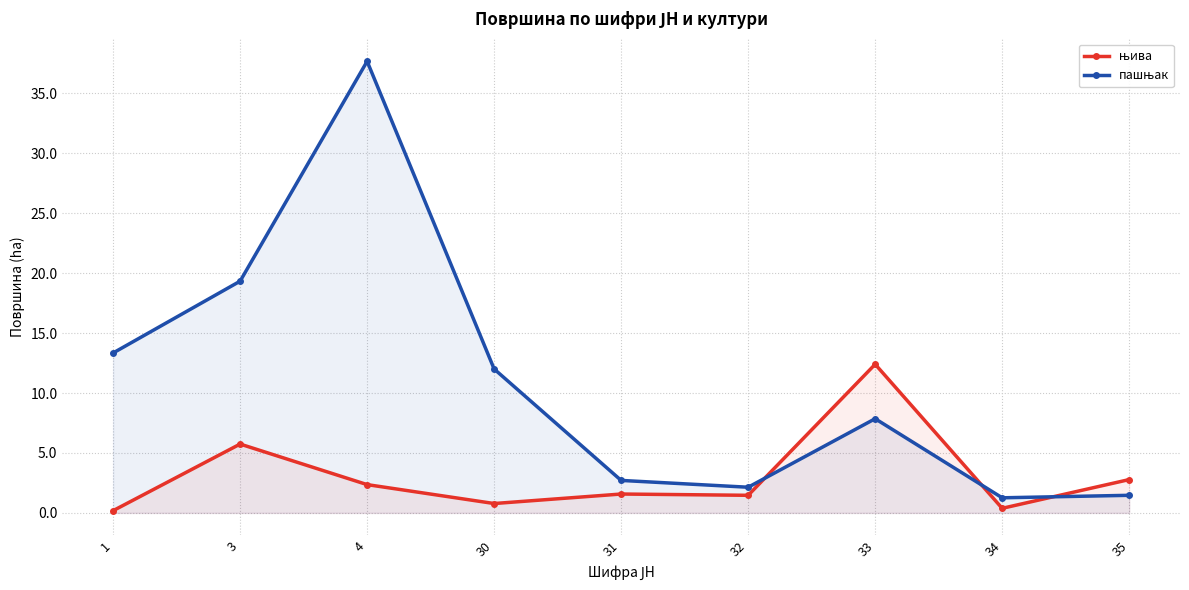

Count the number of data series in this chart.

2